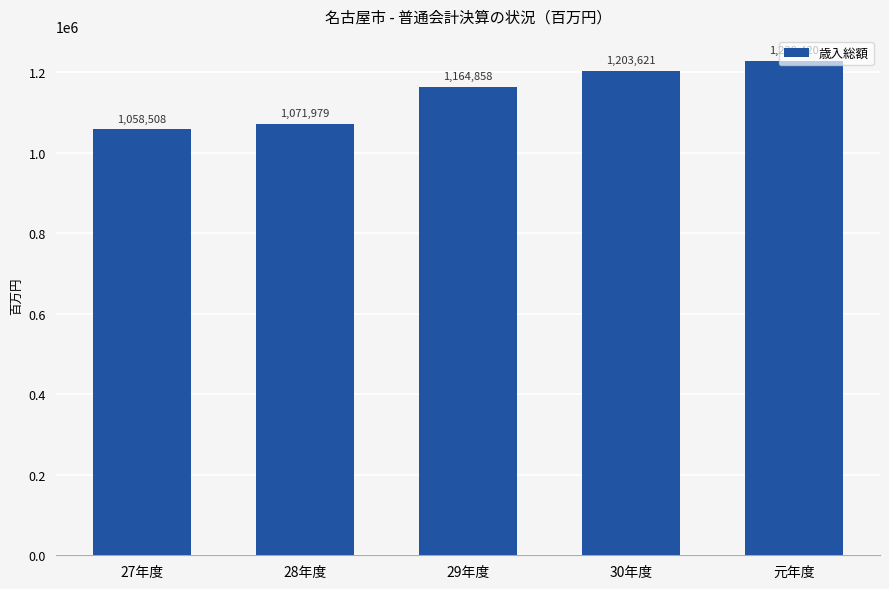

Reading right to left, list all the values displayed in this chart.

元年度=1229420	30年度=1203621	29年度=1164858	28年度=1071979	27年度=1058508